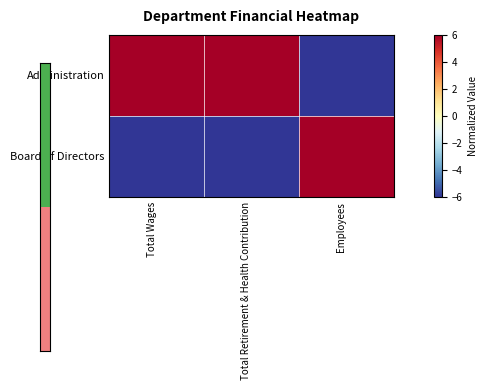

How many series are shown in this chart?

2